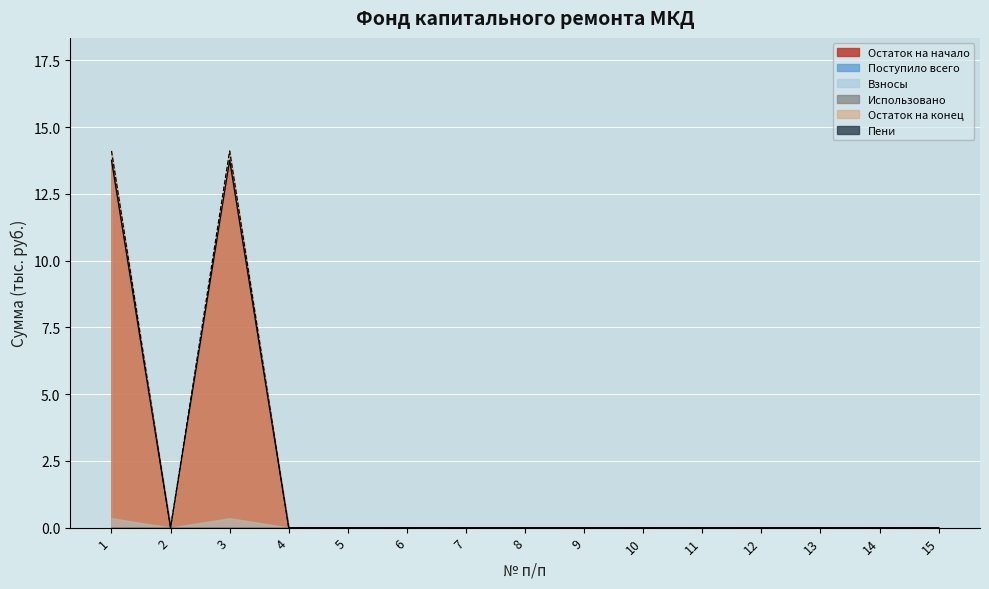

How many categories are shown in the chart?

15